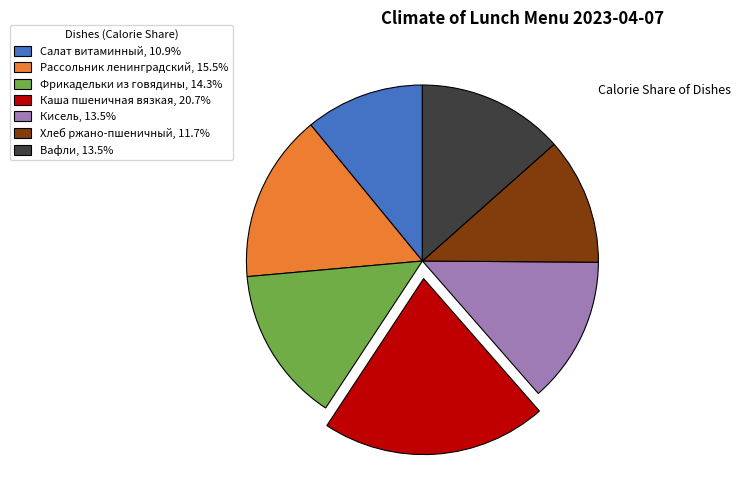

Does Каша пшеничная вязкая, 20.7% account for over 50% of the chart?

No